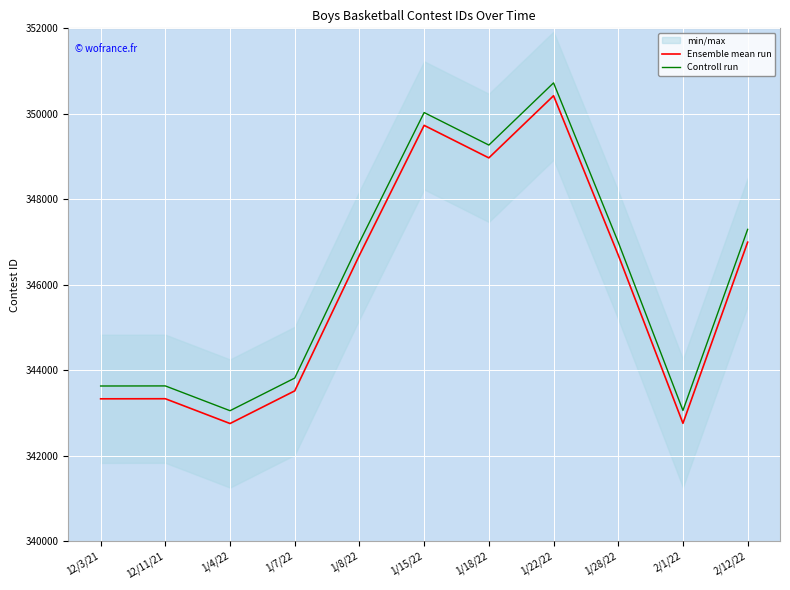

Reading left to right, what are all the values shown in this chart?

Ensemble mean run: 343329	343331	342751	343515	346691	349729	348968	350423	346694	342756	346995
Controll run: 343629	343631	343051	343815	346991	350029	349268	350723	346994	343056	347295